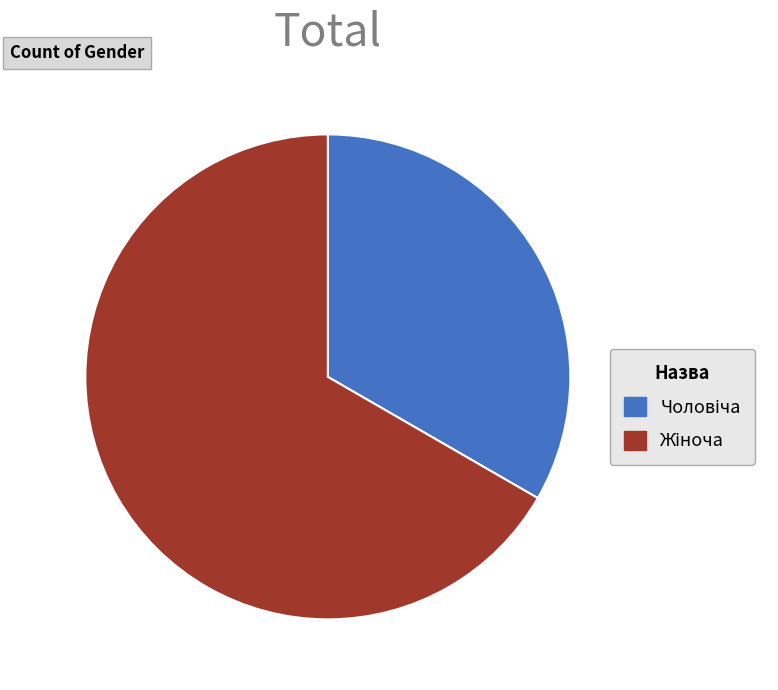

Is there a majority slice in this chart?

Yes